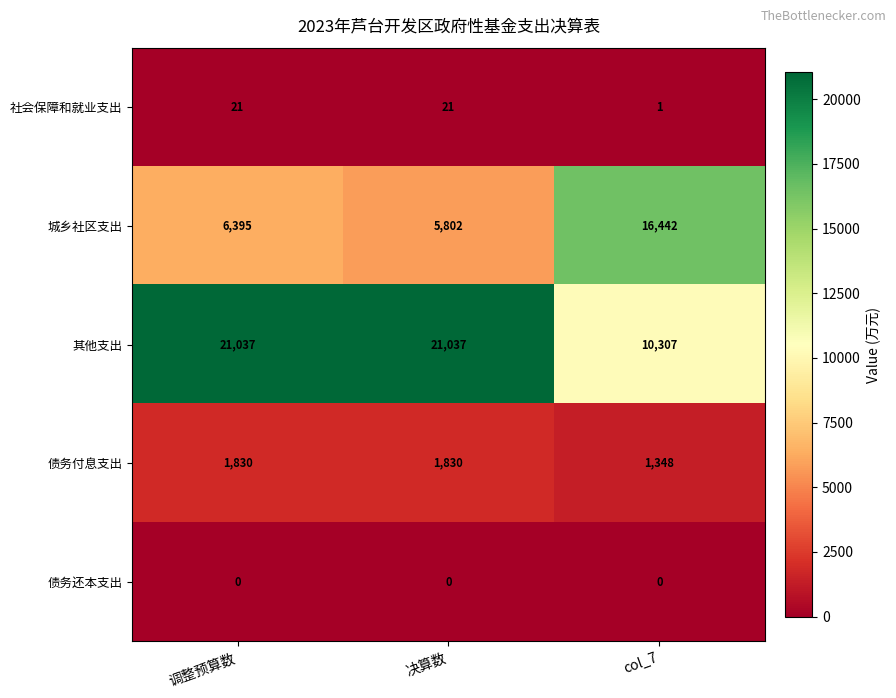

Count the number of data series in this chart.

5